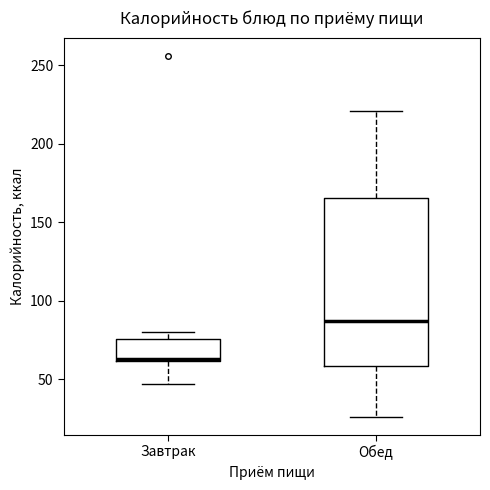

Comparing the boxes themselves (not the whiskers), which one is the tallest?

Обед